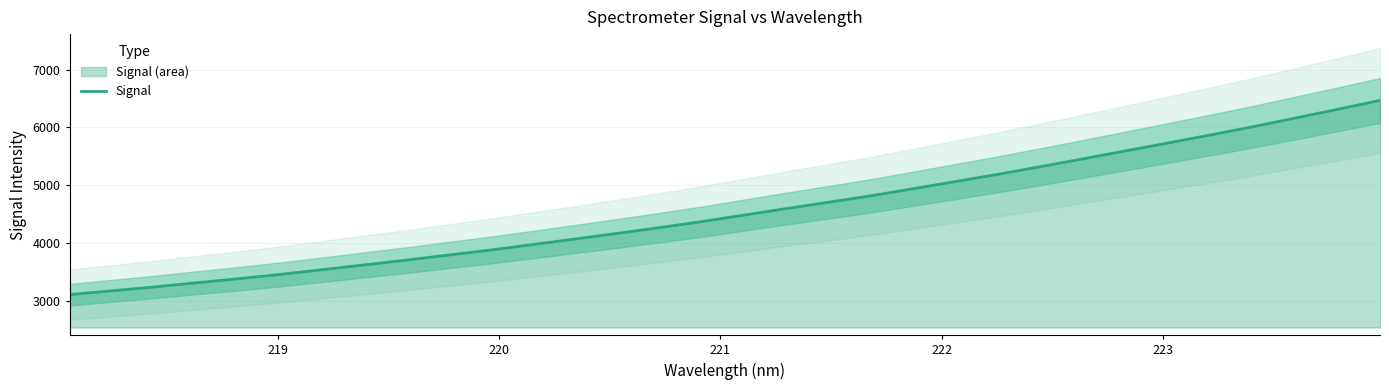

True or false: the data has more than 2 interior local peaks.

False